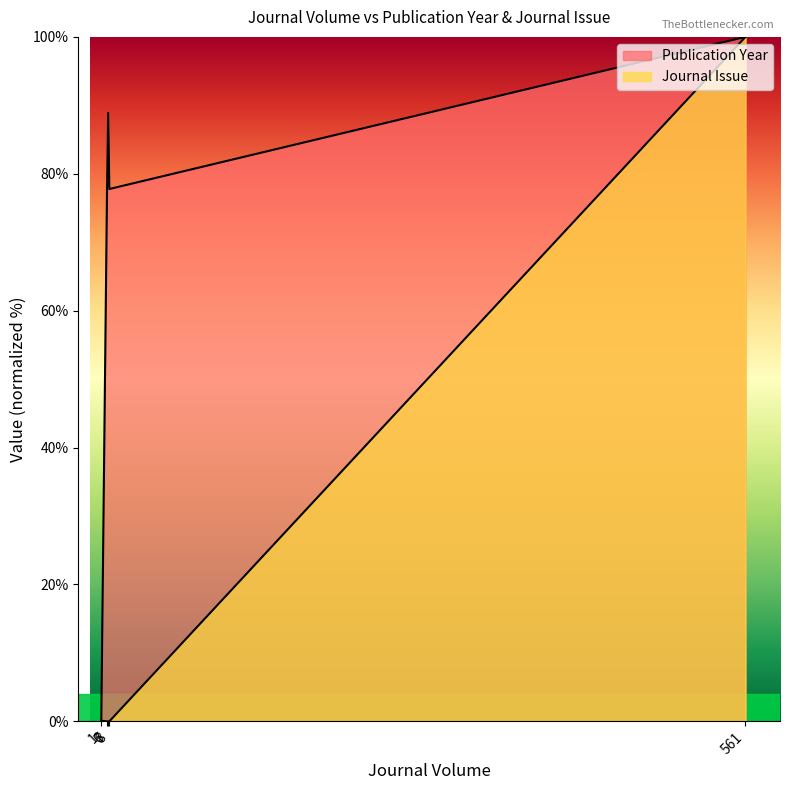

Reading left to right, transcribe all the data shown in this chart.

Publication Year: 0.0	77.8	77.8	77.8	88.9	77.8	100.0
Journal Issue: 0.1	0.0	0.0	0.0	0.0	0.0	100.0